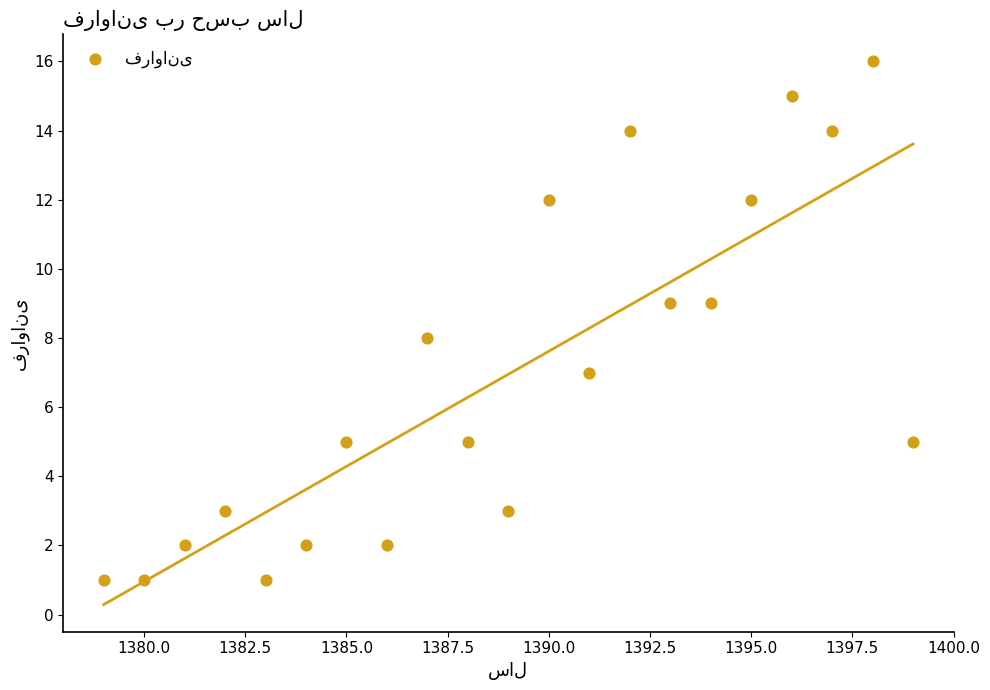

What is the range of Y values (max minus min)?

15